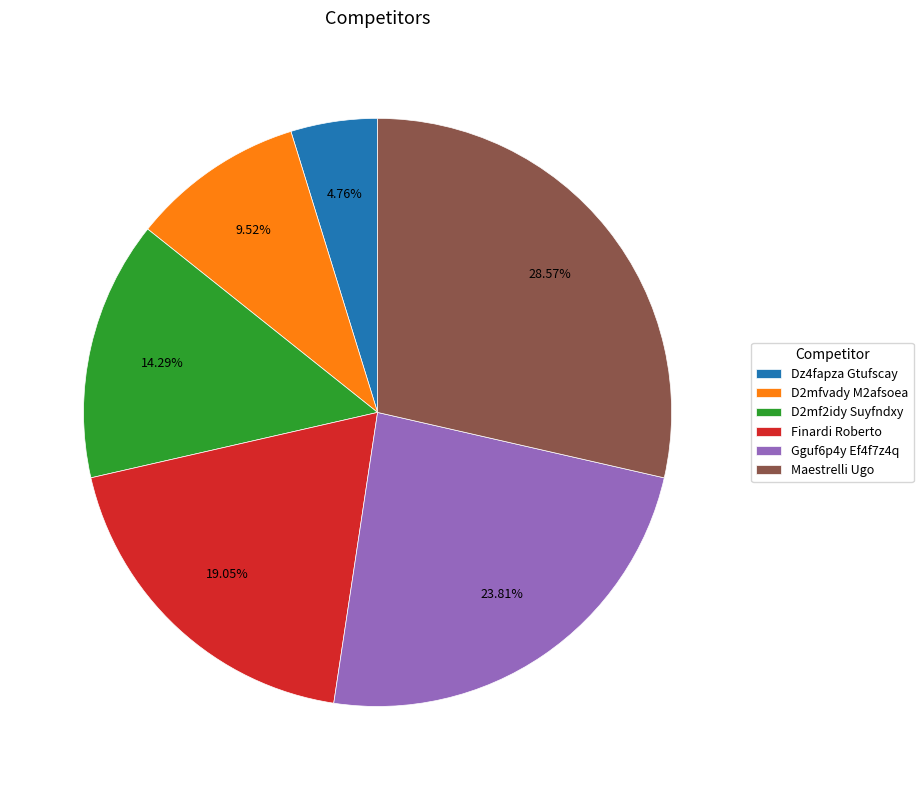

The Finardi Roberto slice represents 30% of the pie. True or false?

False